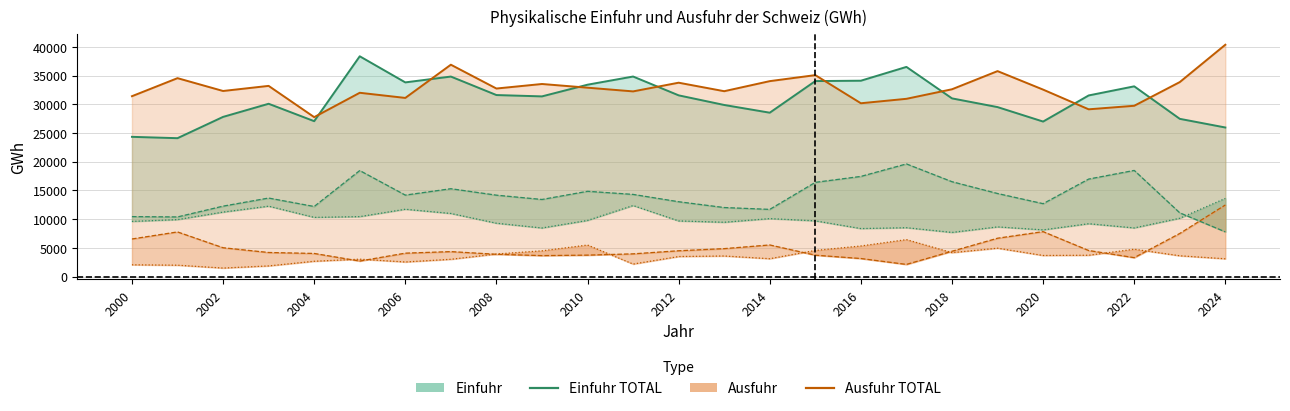

Between 2024 and 2022, which is larger?

2022